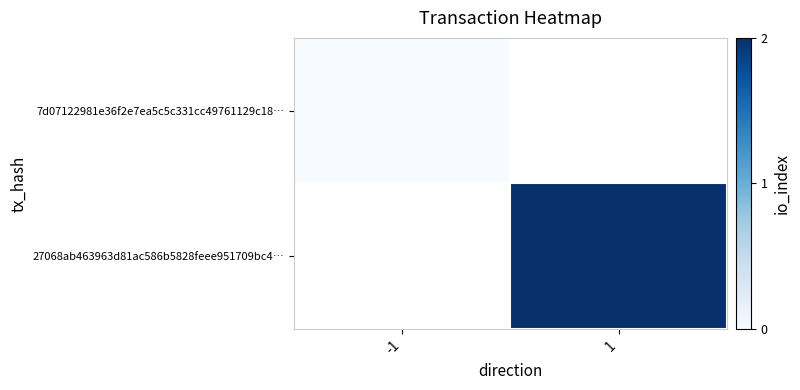

Rank the series at 1 from lowest to highest value.

7d07122981e36f2e7ea5c5c331cc49761129c18…, 27068ab463963d81ac586b5828feee951709bc4…